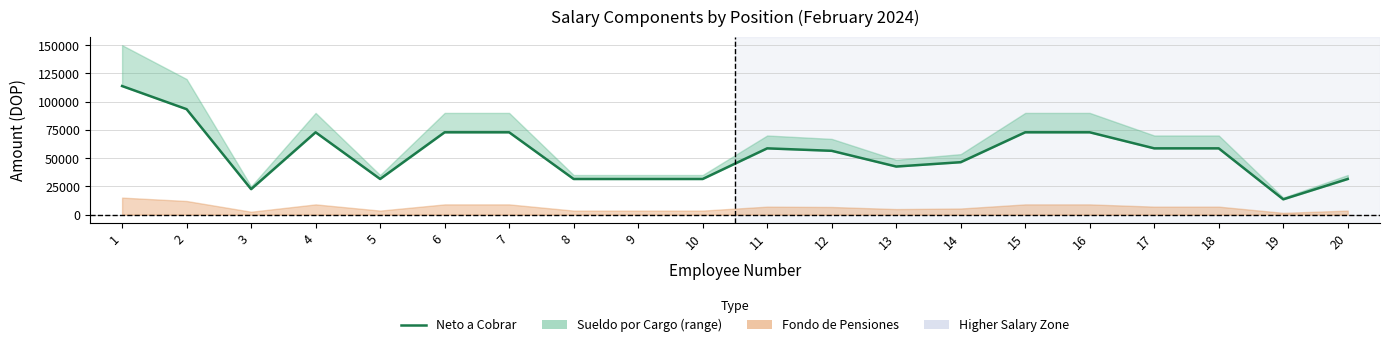

How many data points are less than 58624?

10